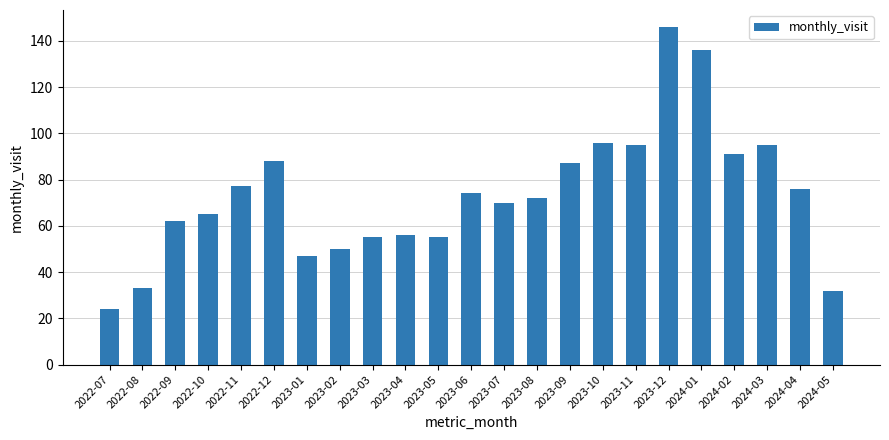

The value at 2022-07 is 7. True or false?

False